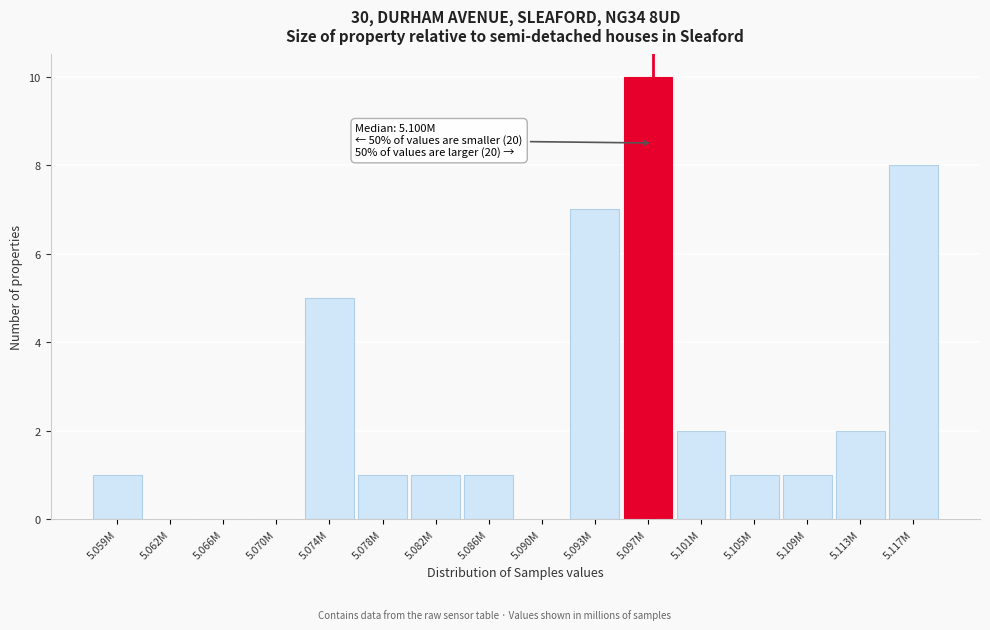

Reading left to right, transcribe all the data shown in this chart.

5.059M=1	5.062M=0	5.066M=0	5.070M=0	5.074M=5	5.078M=1	5.082M=1	5.086M=1	5.090M=0	5.093M=7	5.097M=10	5.101M=2	5.105M=1	5.109M=1	5.113M=2	5.117M=8